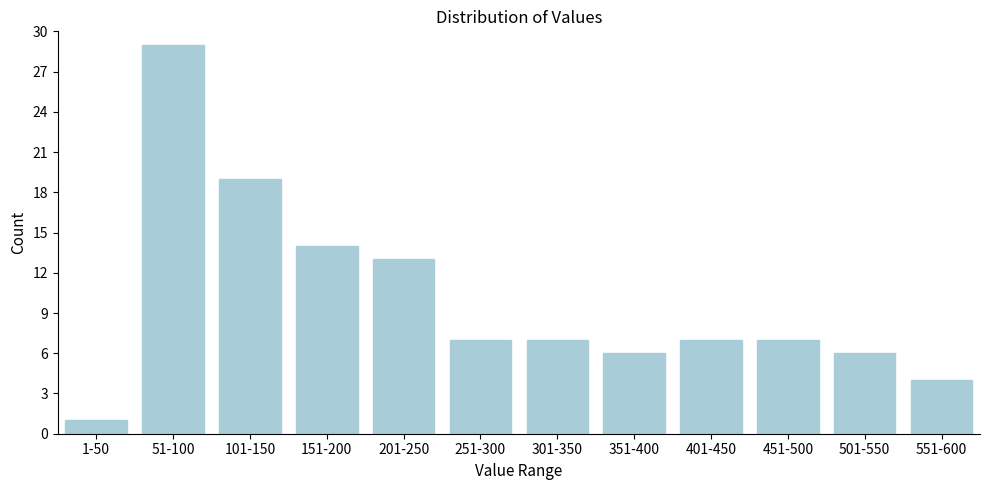

Reading left to right, transcribe all the data shown in this chart.

1	29	19	14	13	7	7	6	7	7	6	4